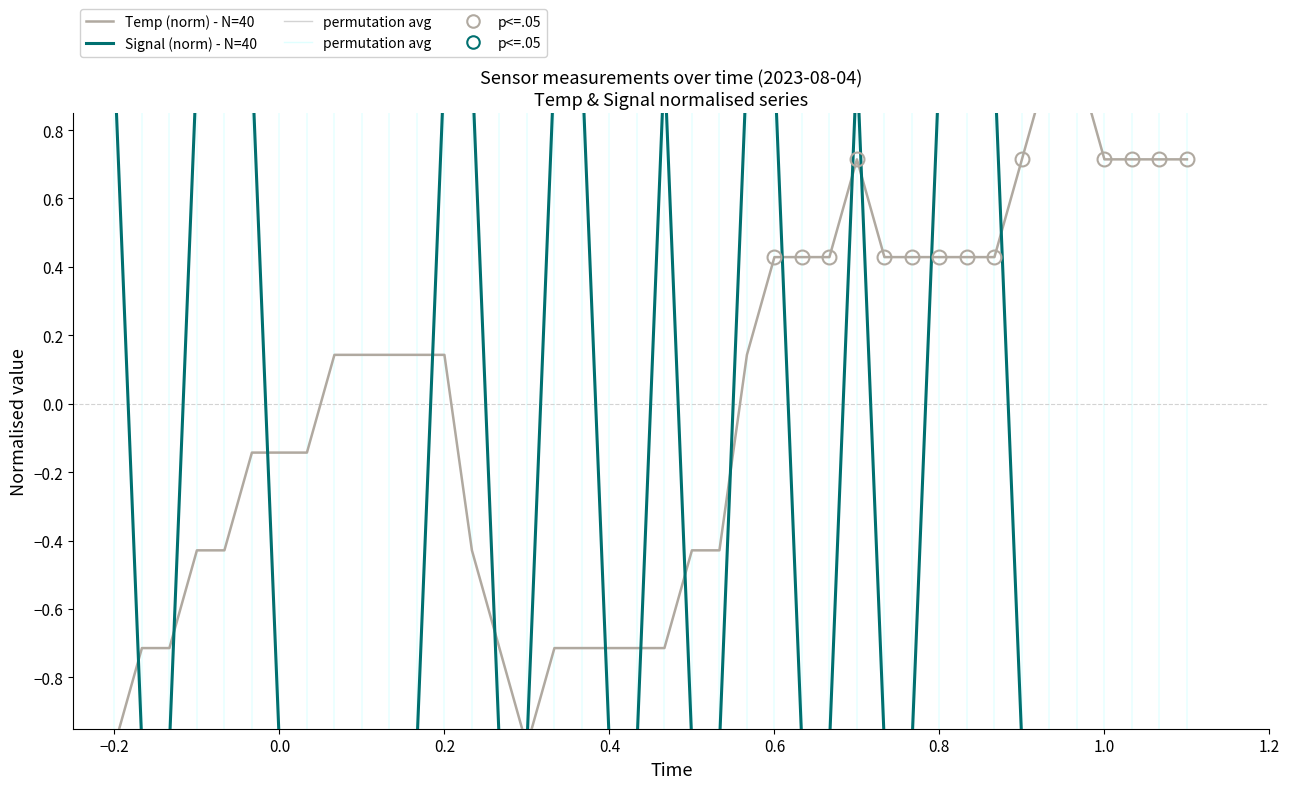

Which series has the largest range (max minus min)?

Temp (norm) - N=40